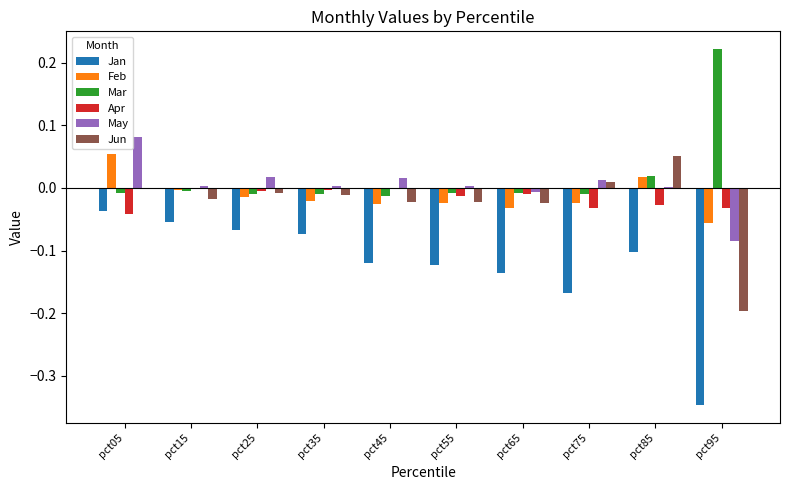

Is the value of Jan at pct45 greater than the value of Apr at pct45?

No